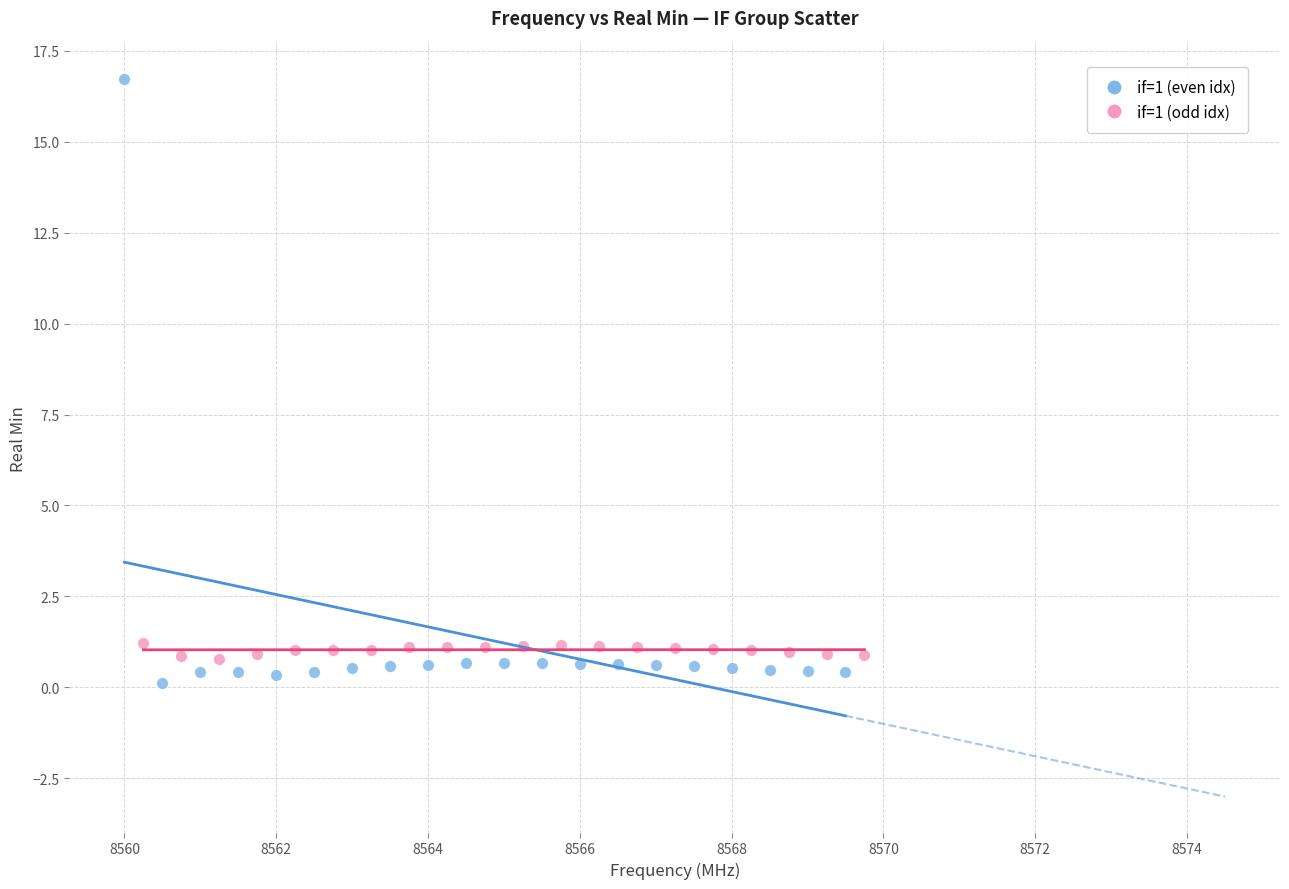

Which series reaches the maximum Y coordinate?

if=1 (even idx)